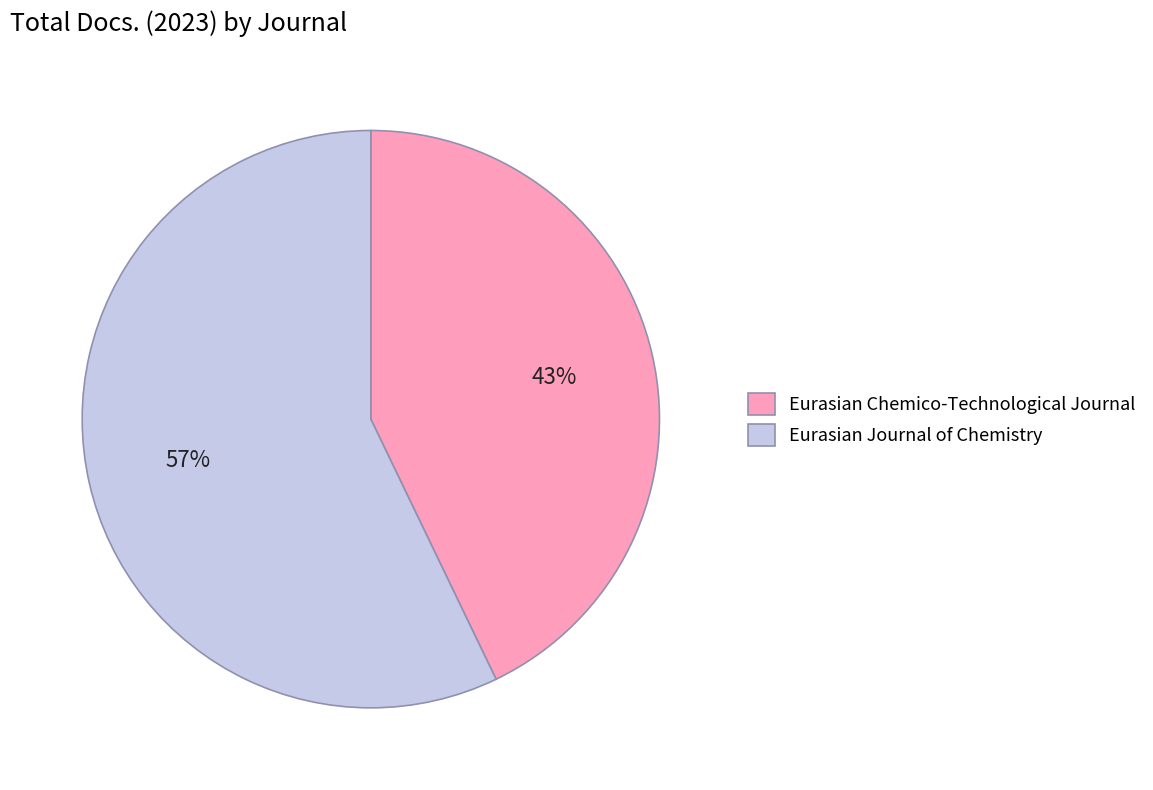

Rank the categories by value from lowest to highest.

Eurasian Chemico-Technological Journal, Eurasian Journal of Chemistry